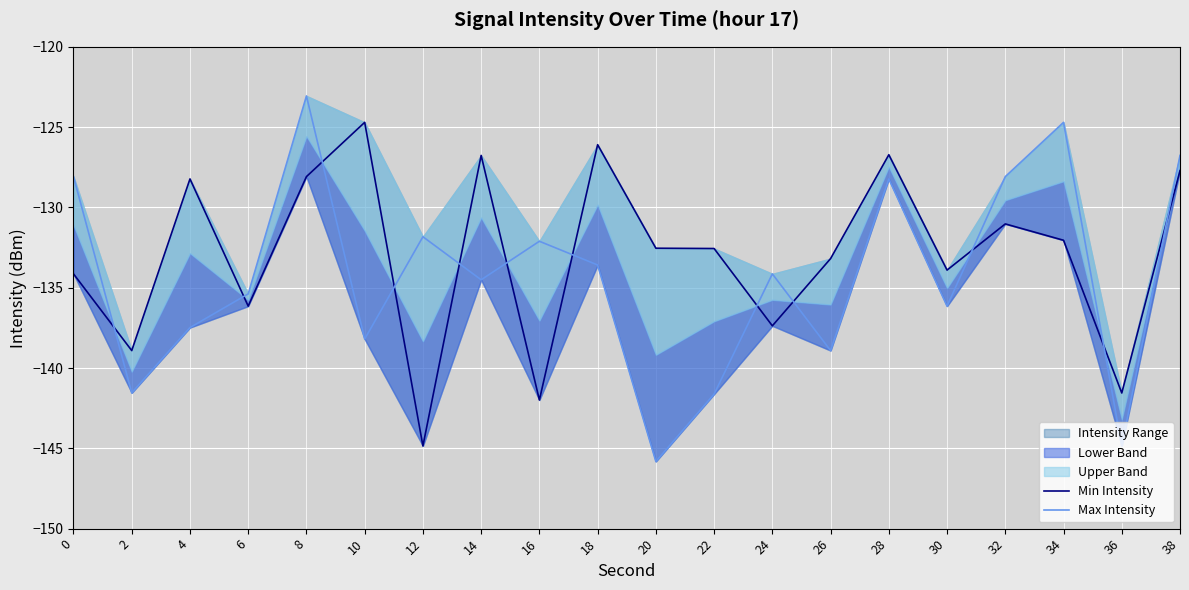

What is the average value of the Min Intensity series?

-132.9